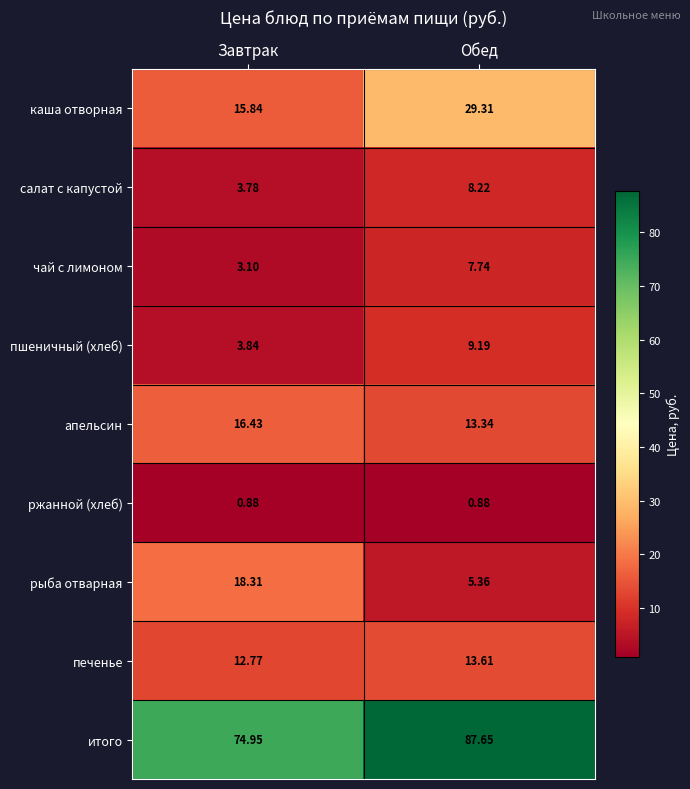

Where does the итого series first go above 87?

Обед